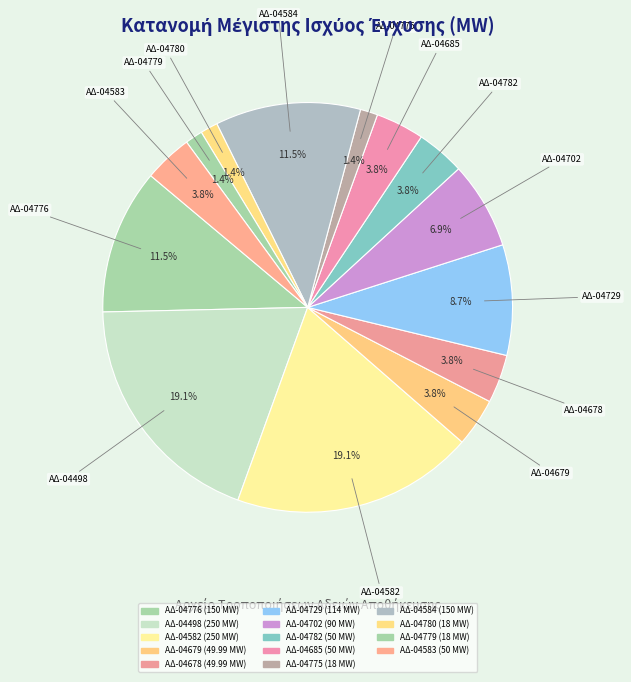

Count the number of slices in the pie.

14